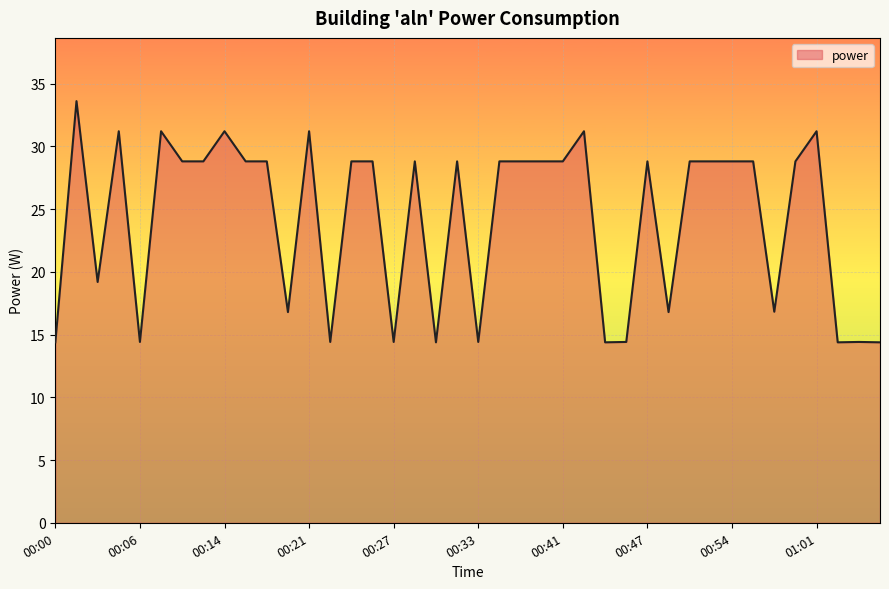

What is the smallest value displayed?

14.4